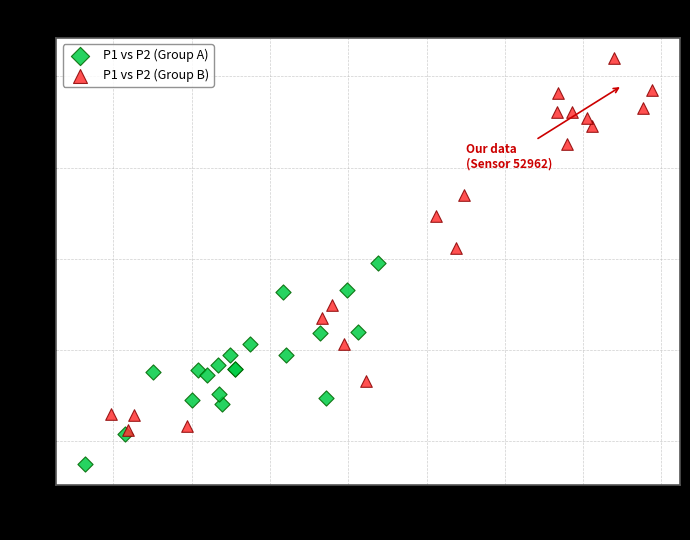

Which series reaches the maximum Y coordinate?

P1 vs P2 (Group B)